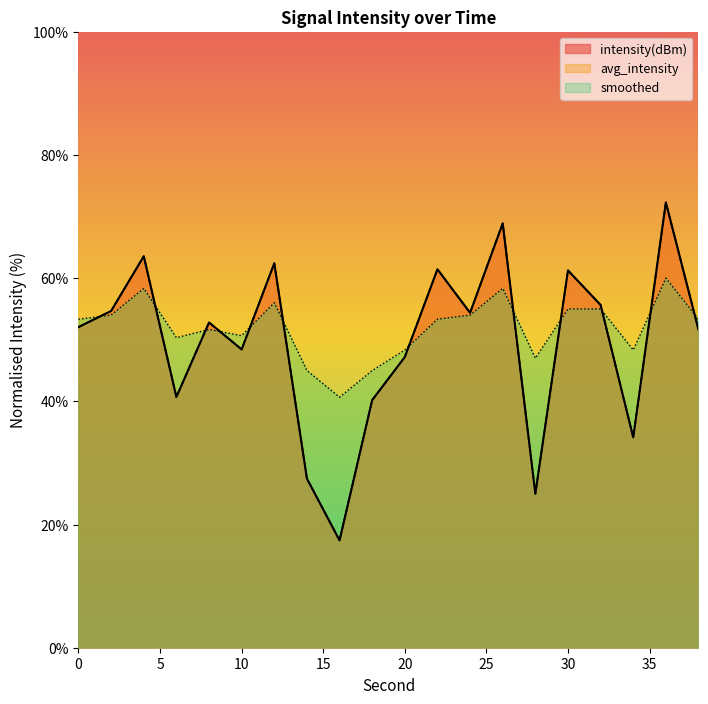

How many interior local peaks does the smoothed series have?

5